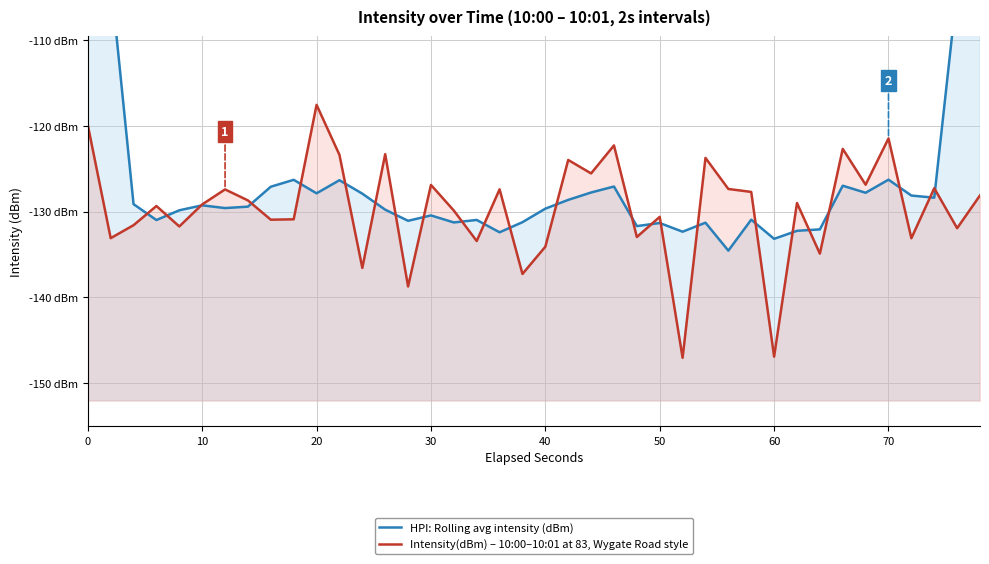

What is the minimum value shown in the chart?

-147.1